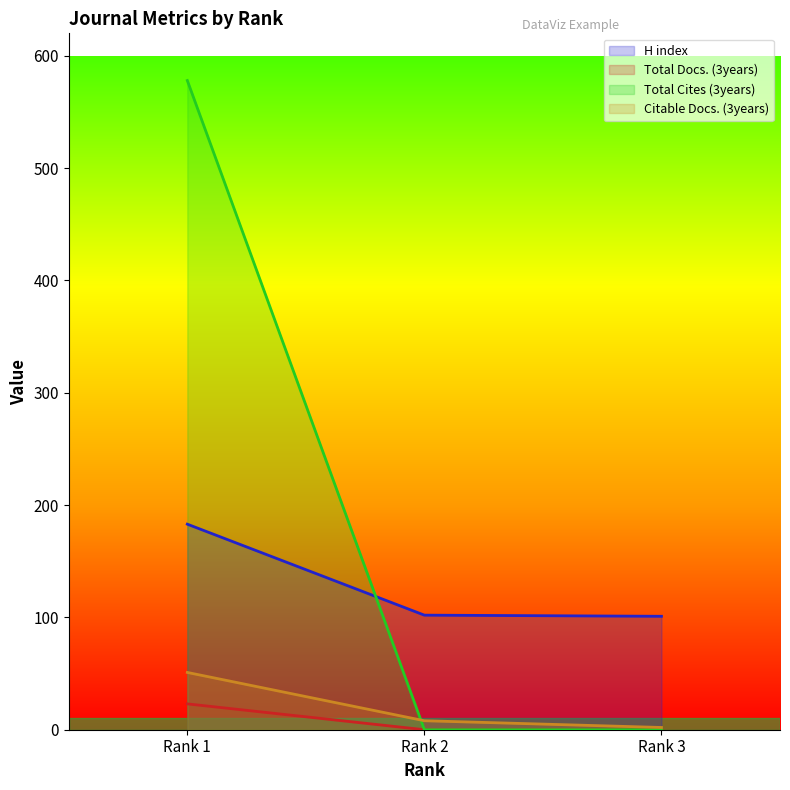

Reading left to right, extract all data points from this chart.

H index: 183	102	101
Total Docs. (3years): 23	0	0
Total Cites (3years): 578	0	0
Citable Docs. (3years): 51	8	2